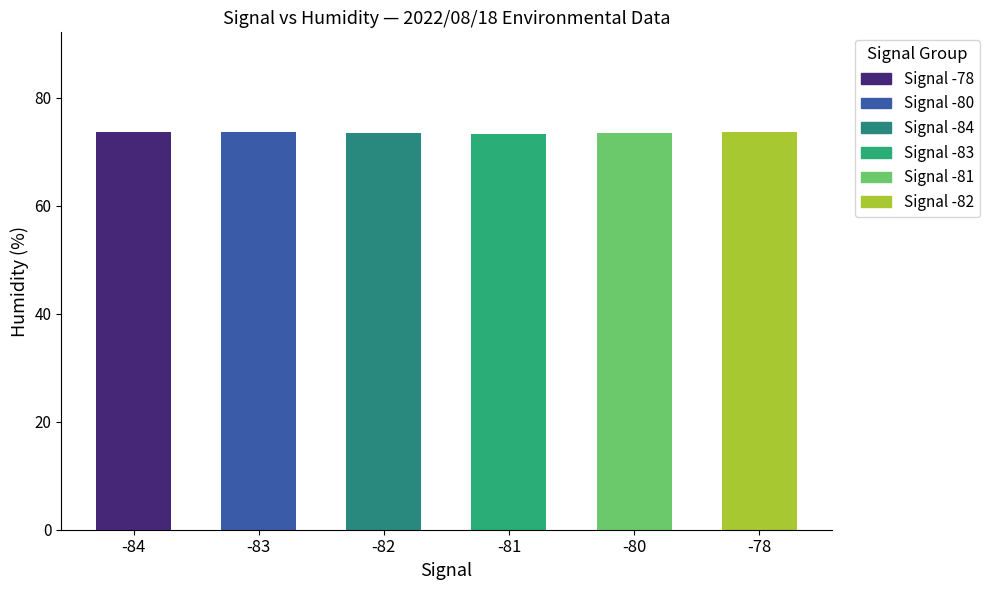

How many values are between 73 and 74?

6